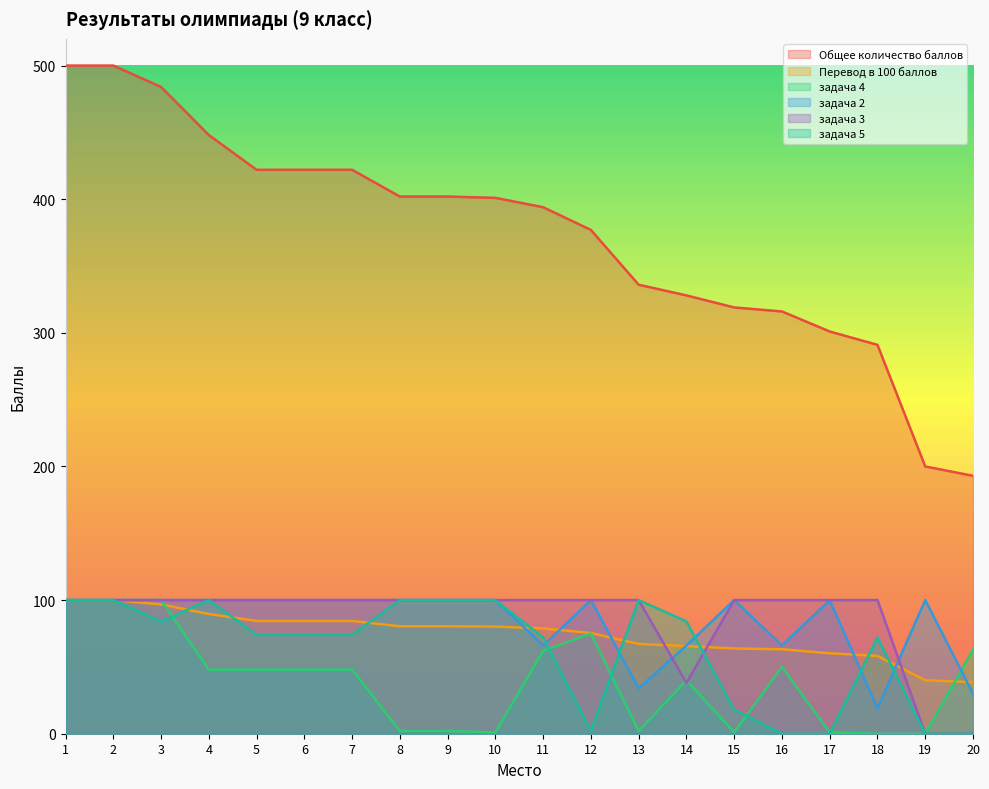

What are all the series names shown in the legend?

Общее количество баллов, Перевод в 100 баллов, задача 4, задача 2, задача 3, задача 5